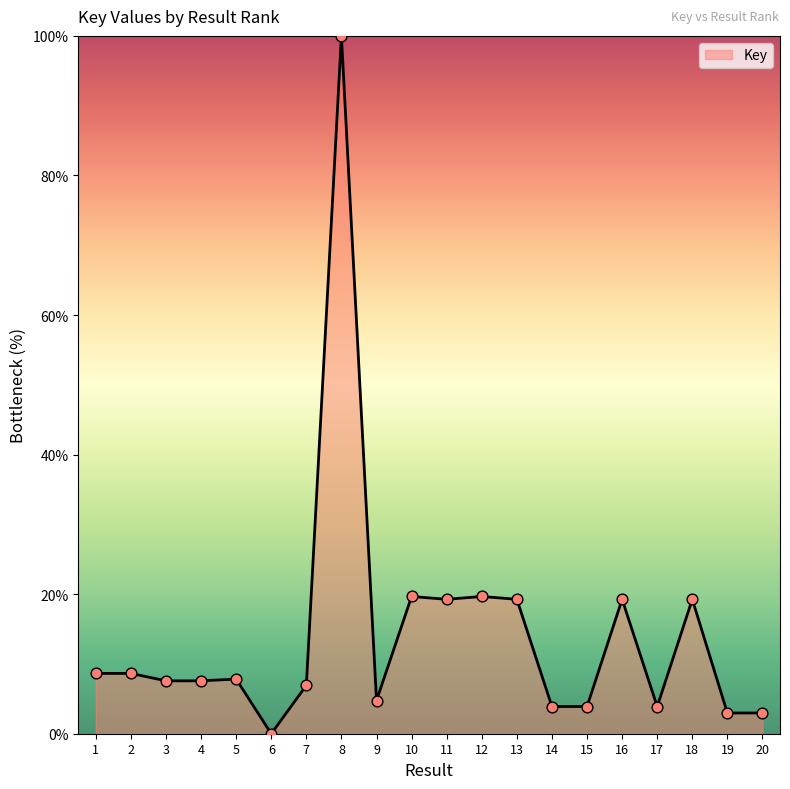

Which has a higher value, 19 or 4?

4